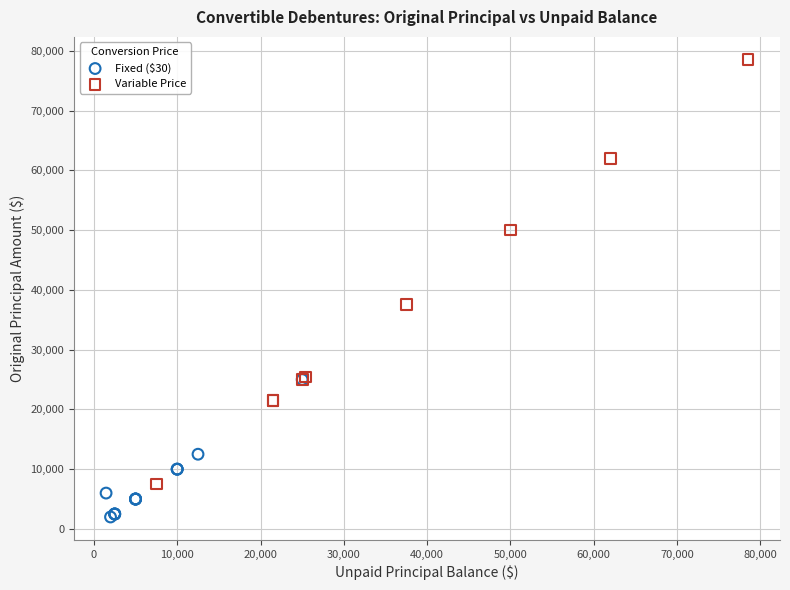

Which series reaches the maximum Y coordinate?

Variable Price